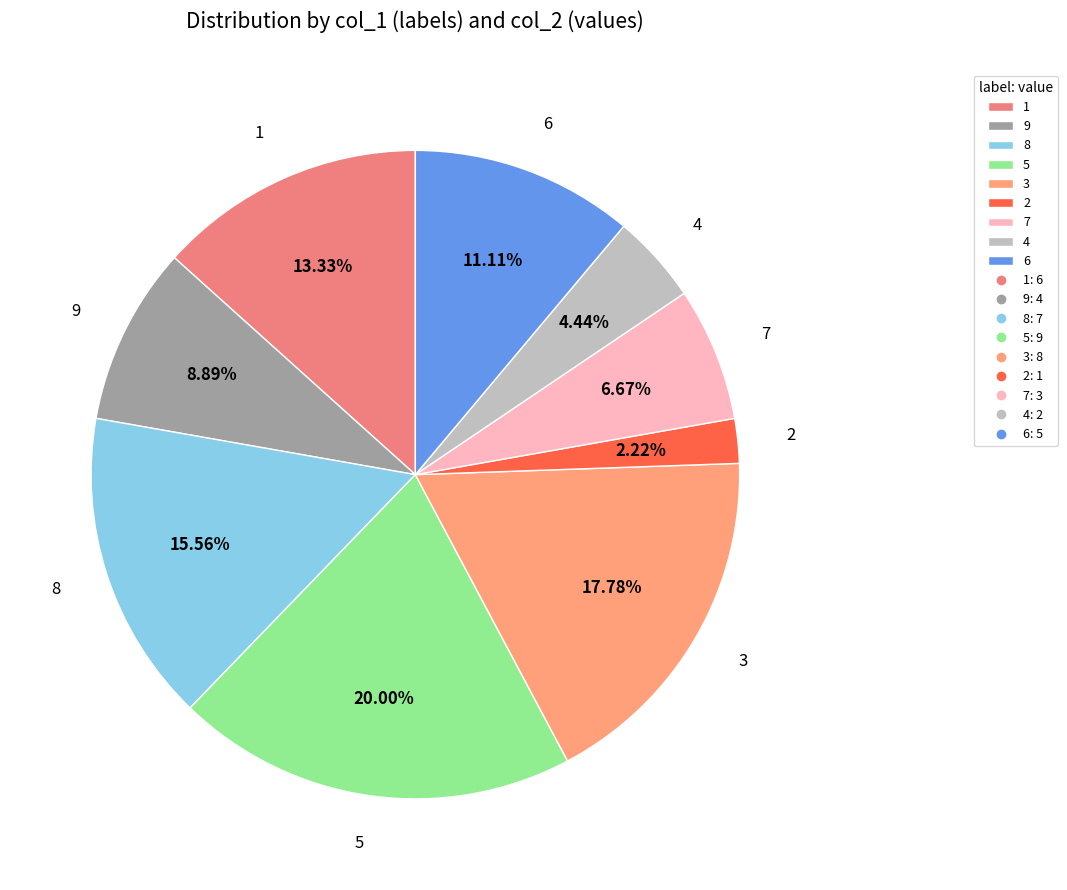

To the nearest percent, what percentage of the pie is 4?

4%